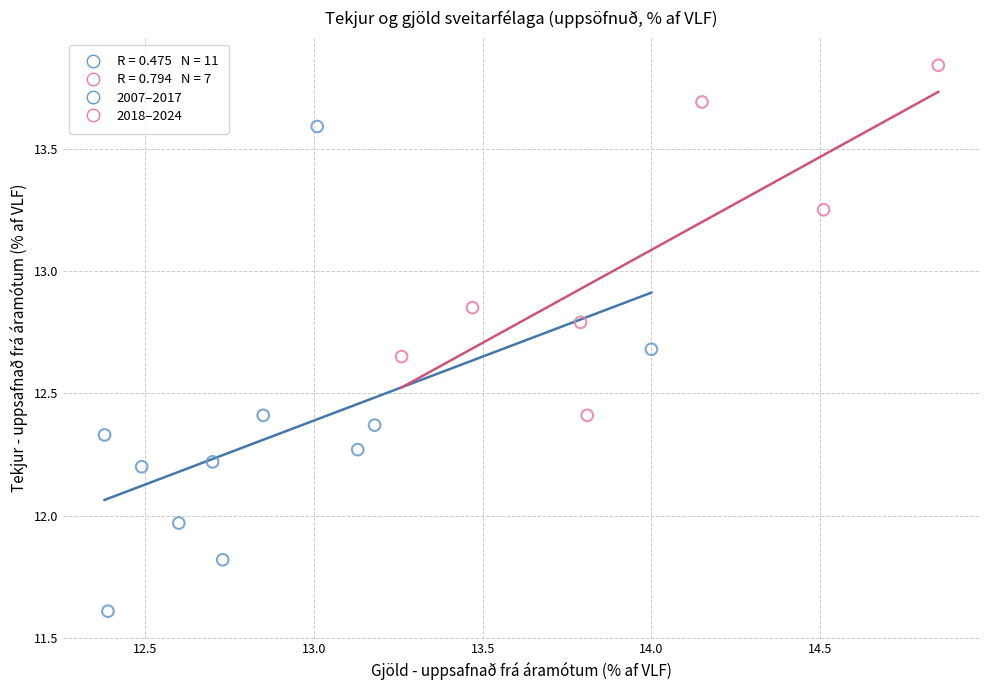

Which series has the widest spread of Y values?

2007–2017